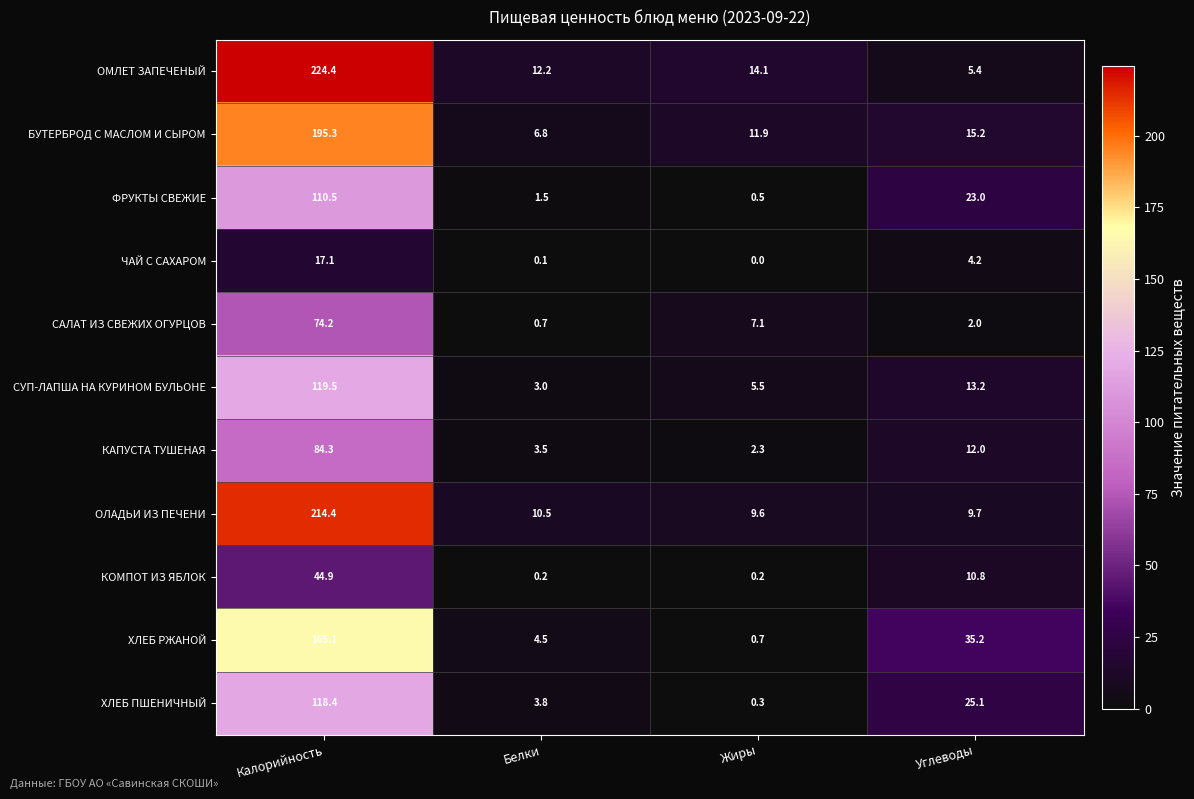

What is the average value of the БУТЕРБРОД С МАСЛОМ И СЫРОМ series?

57.3